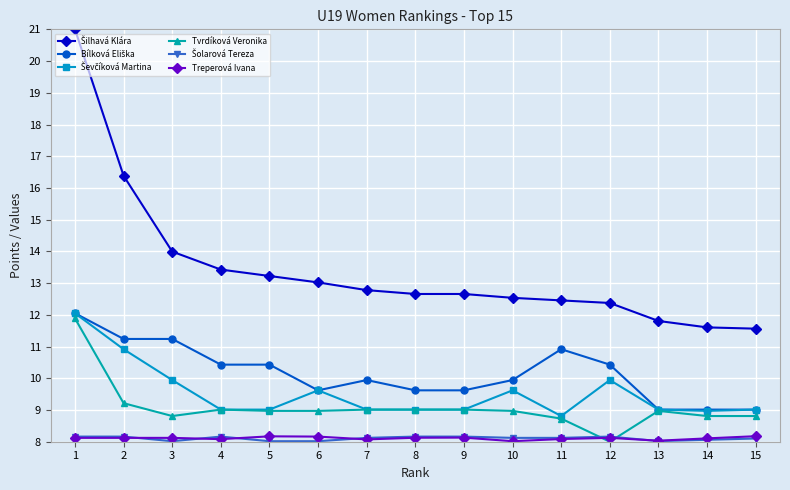

What is the spread (max minus min) of values at 8?

4.5